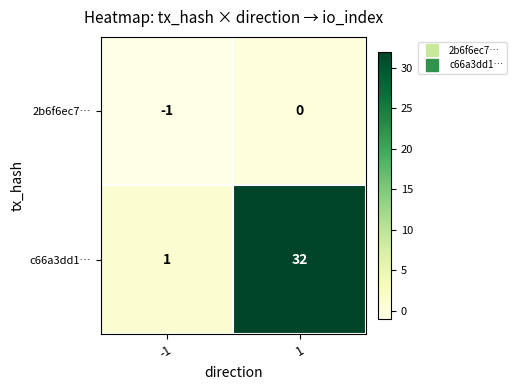

What is the difference between the maximum and minimum values in the c66a3dd1… series?

31